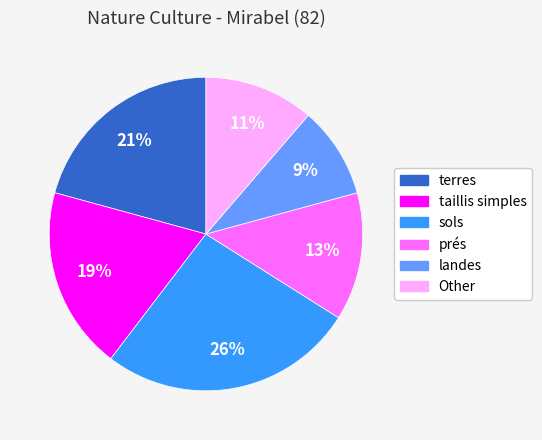

To the nearest percent, what is the average slice percentage?

17%